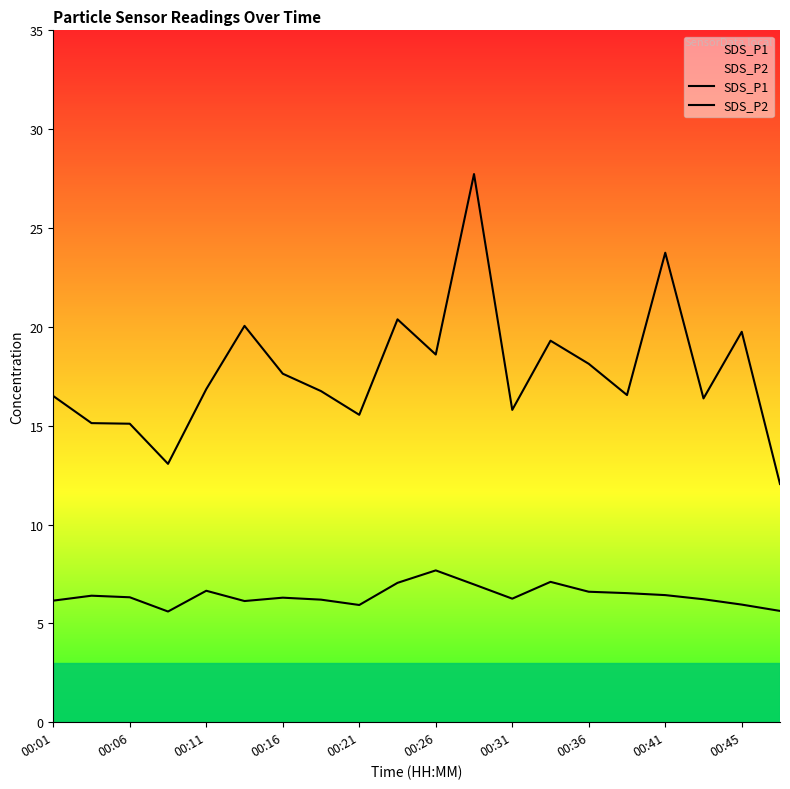

True or false: SDS_P2 and SDS_P1 cross at least once.

False